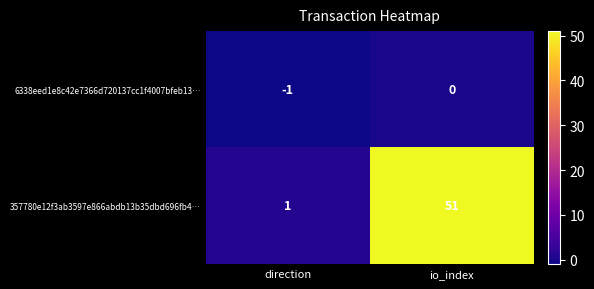

Where is 6338eed1e8c42e7366d720137cc1f4007bfeb13… nearest to the value 0?

io_index